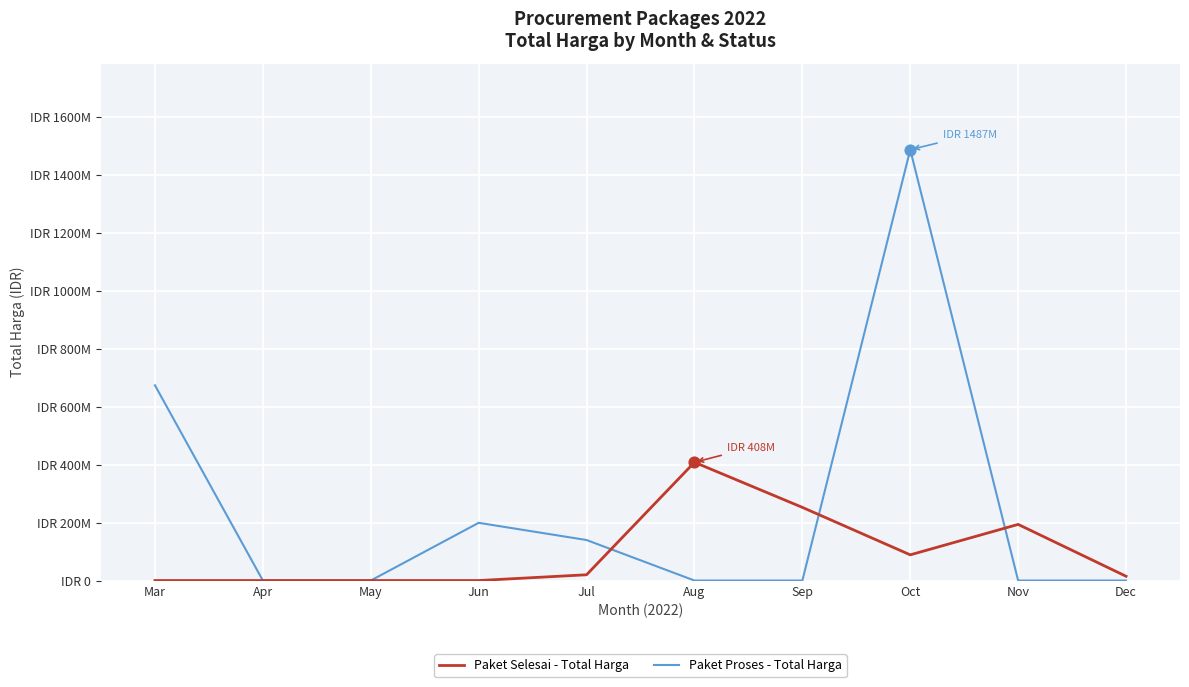

Is the value of Paket Proses - Total Harga at Oct greater than the value of Paket Selesai - Total Harga at Jun?

Yes